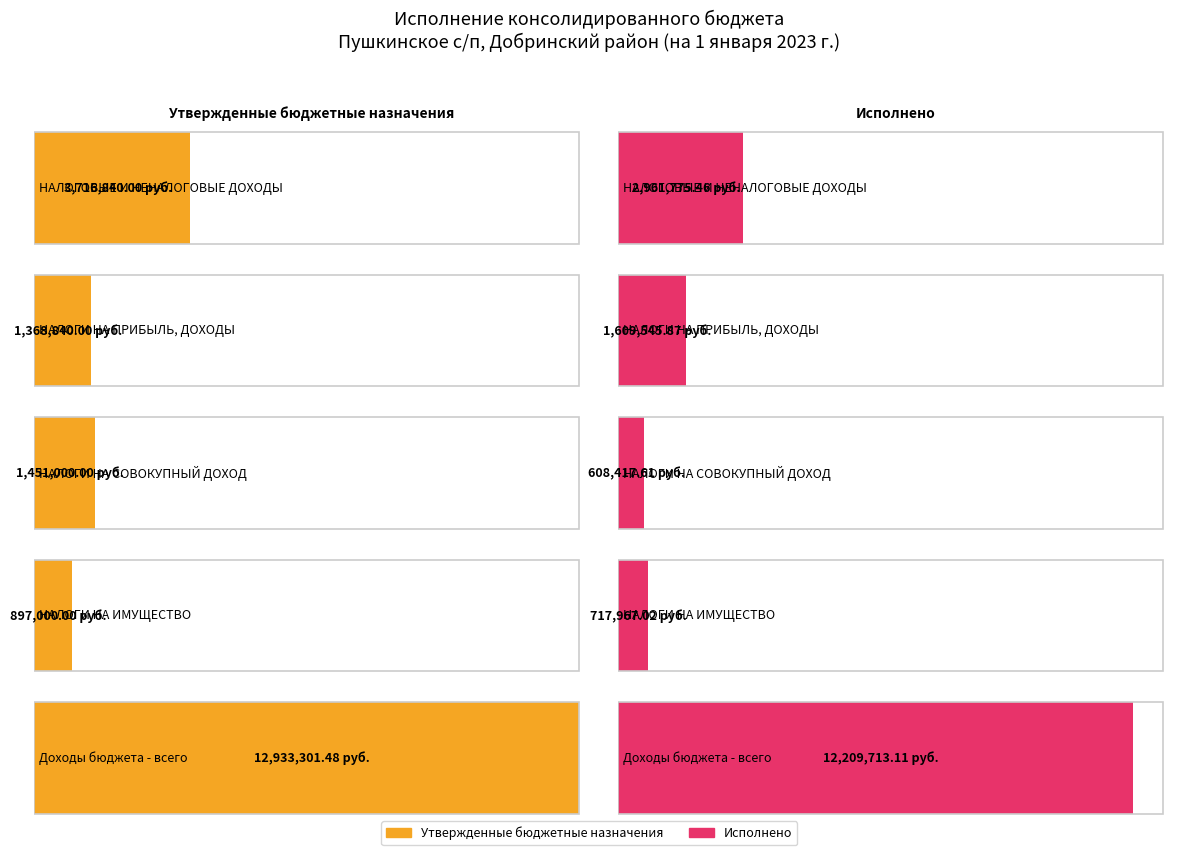

Reading left to right, list all the values displayed in this chart.

Утвержденные бюджетные назначения: НАЛОГОВЫЕ И
НЕНАЛОГОВЫЕ ДОХОДЫ=3716840.0	НАЛОГИ НА
ПРИБЫЛЬ, ДОХОДЫ=1368840.0	НАЛОГИ НА
СОВОКУПНЫЙ ДОХОД=1451000.0	НАЛОГИ НА
ИМУЩЕСТВО=897000.0	Доходы
бюджета - всего=12933301.5
Исполнено: НАЛОГОВЫЕ И
НЕНАЛОГОВЫЕ ДОХОДЫ=2961775.5	НАЛОГИ НА
ПРИБЫЛЬ, ДОХОДЫ=1609545.9	НАЛОГИ НА
СОВОКУПНЫЙ ДОХОД=608417.6	НАЛОГИ НА
ИМУЩЕСТВО=717967.0	Доходы
бюджета - всего=12209713.1